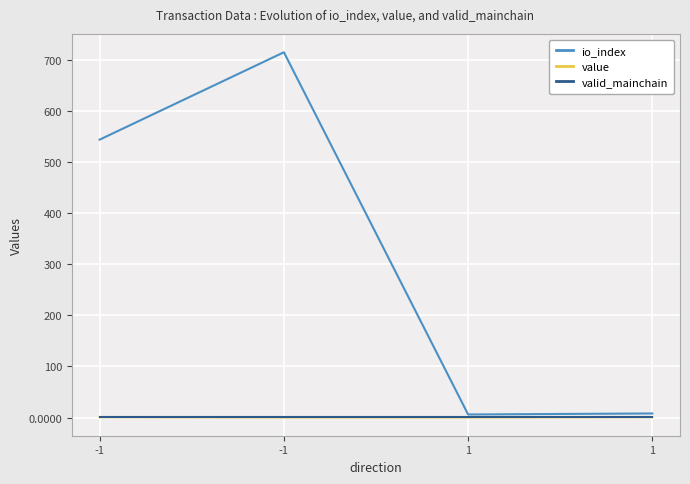

Which series changed the most between -1 and 1?

io_index